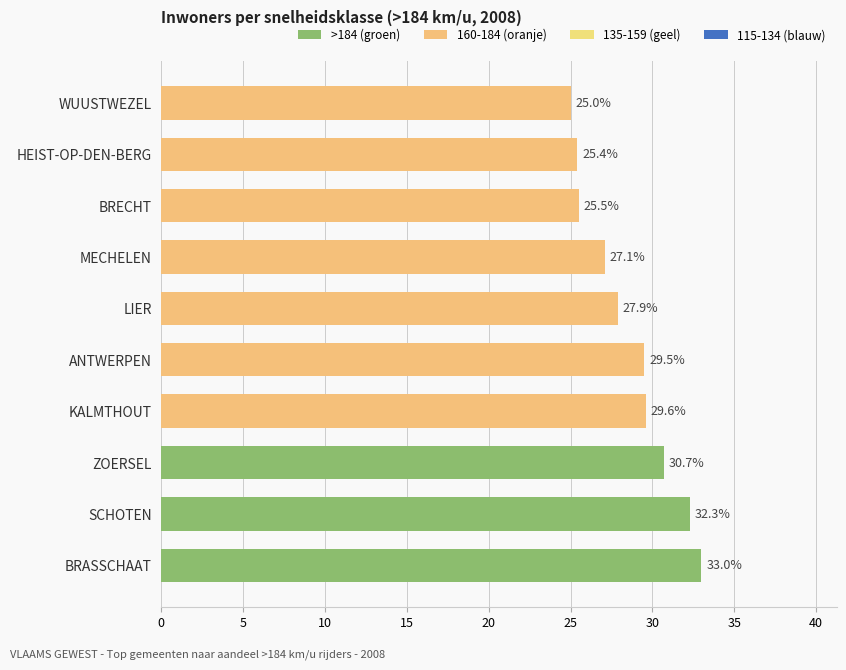

What is the greatest value displayed?

33.0